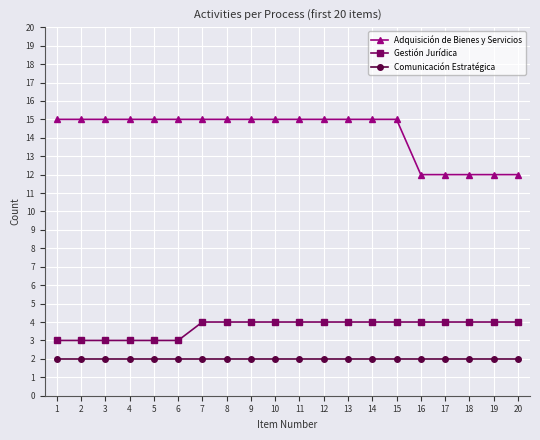

Is the value of Adquisición de Bienes y Servicios at 14 greater than the value of Comunicación Estratégica at 4?

Yes